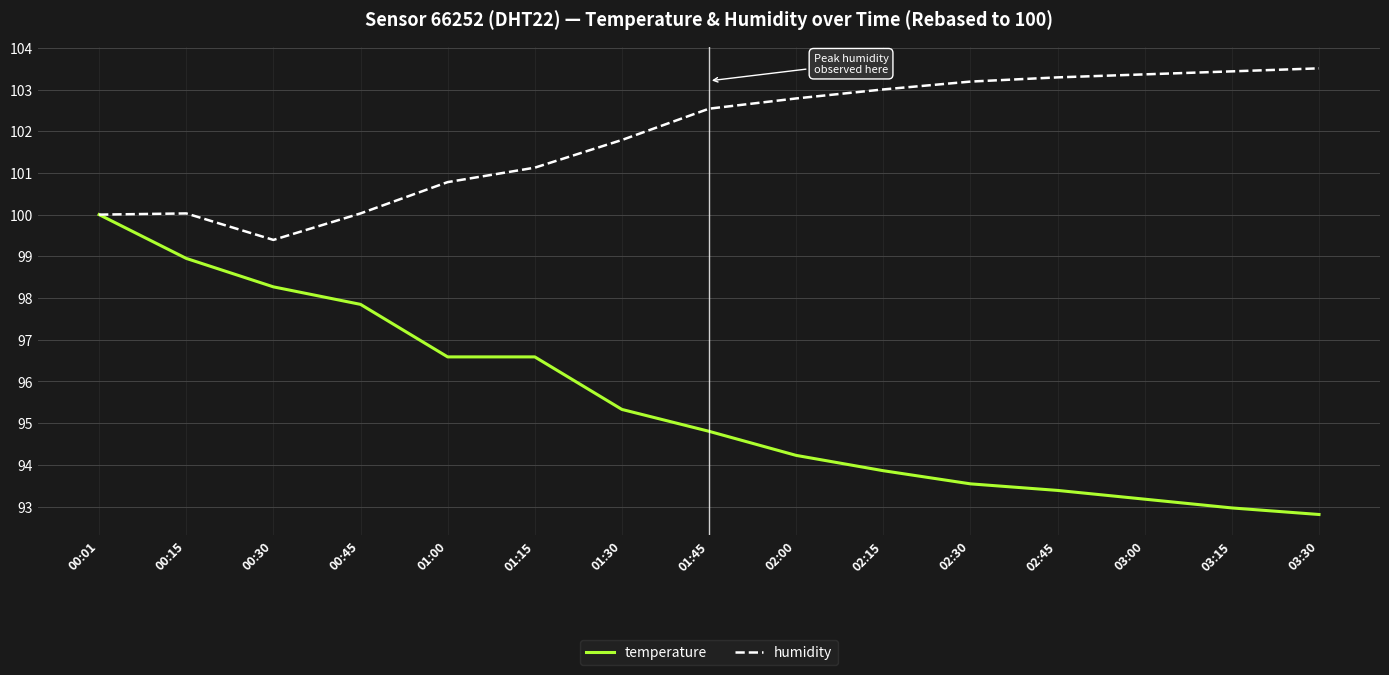

Between 01:15 and 03:00, which series saw the biggest shift?

temperature